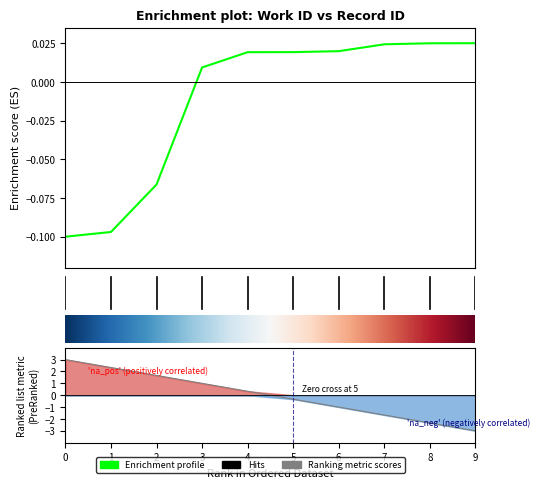

Does the chart have visible grid lines?

No